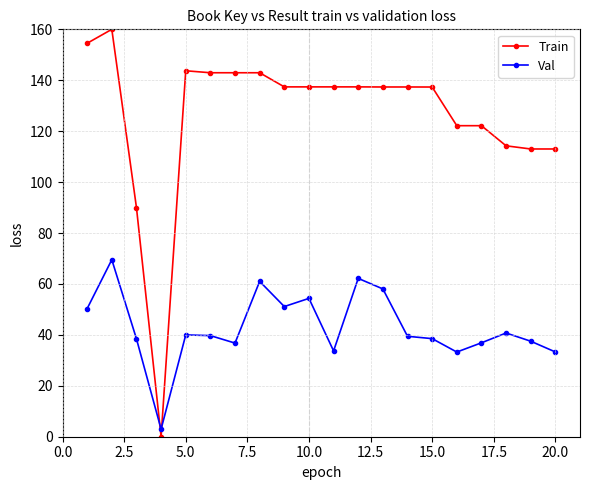

After their last crossing, which series has the higher values: Val or Train?

Train